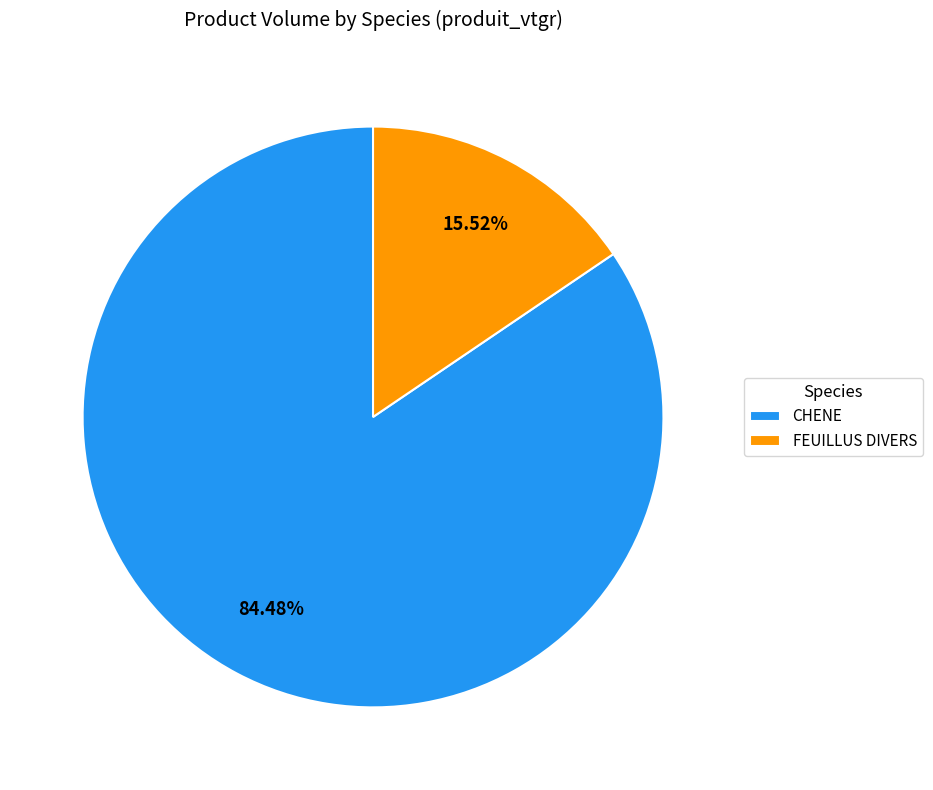

Count the number of slices in the pie.

2